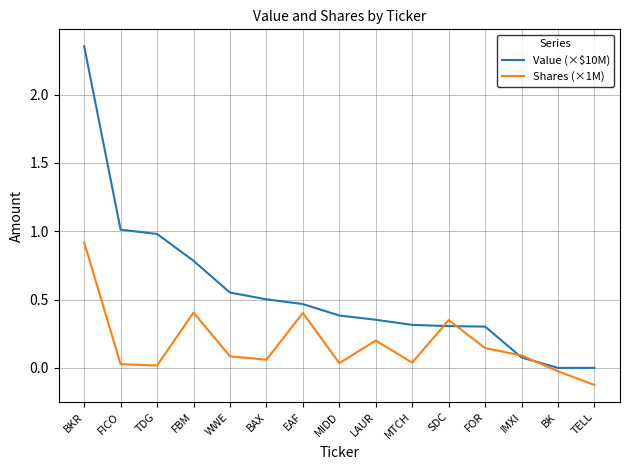

Which category has the highest value in the Value (×$10M) series?

BKR